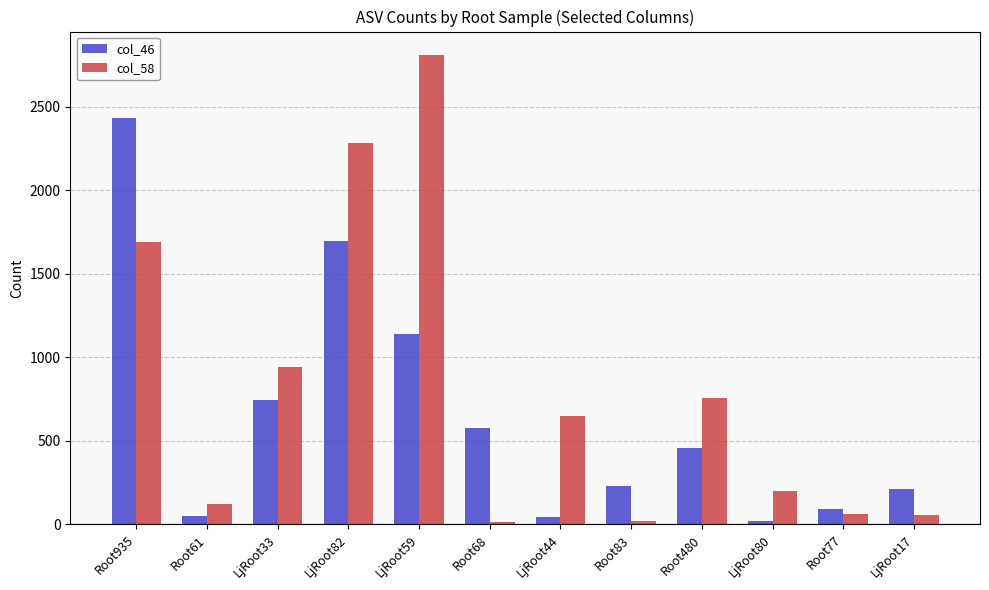

What is the difference between the col_58 values at Root480 and Root83?

734